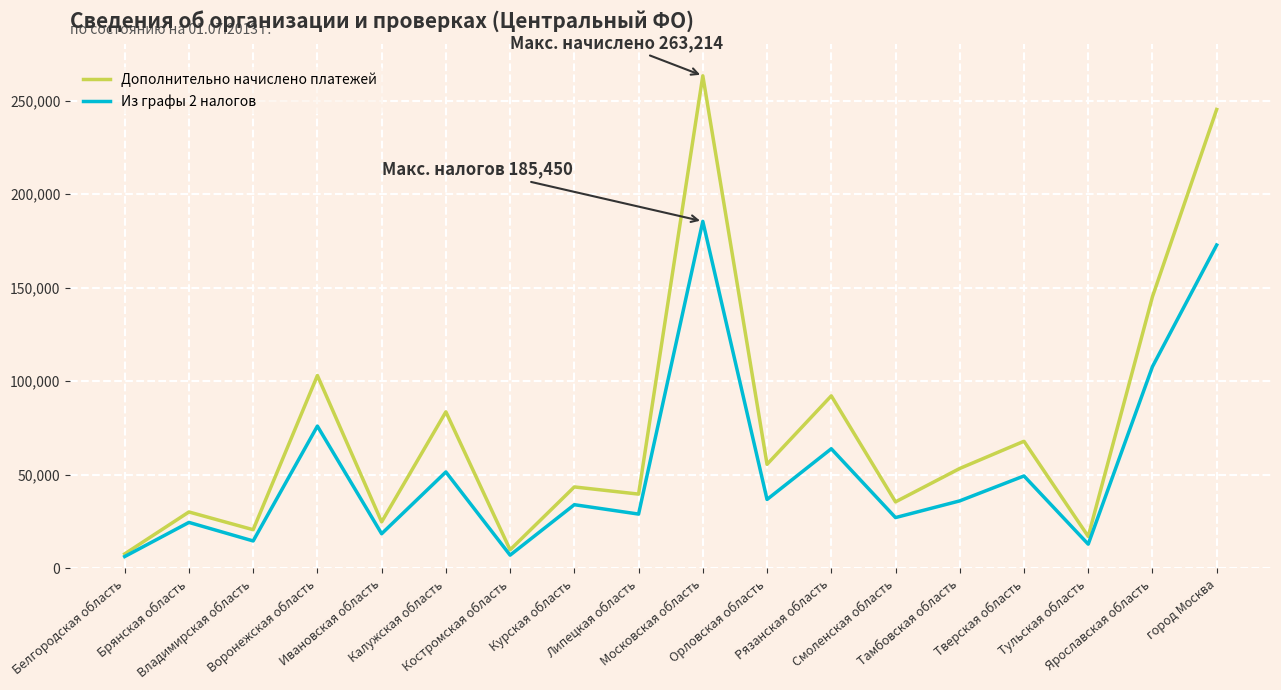

At how many categories does at least one series exceed 195746?

2